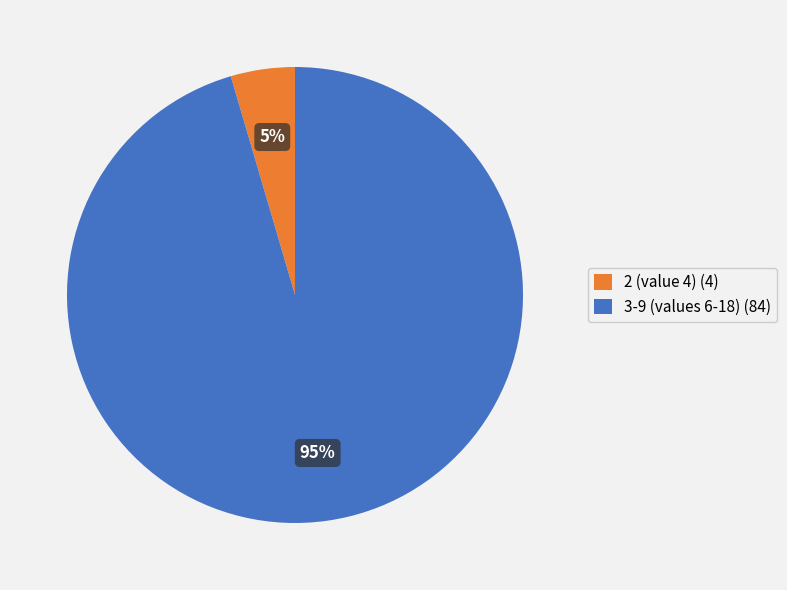

Is it true that 2 (value 4) (4) is 10% of the pie?

False